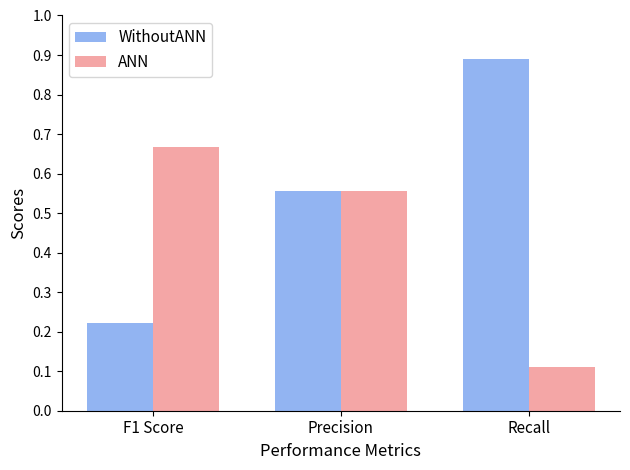

List the labels in order of ANN value, smallest first.

Recall, Precision, F1 Score